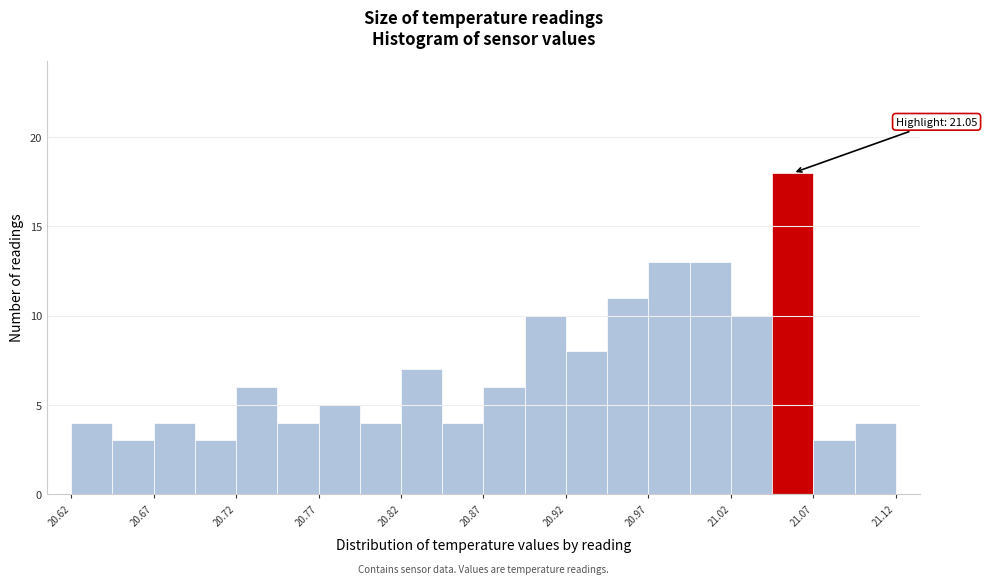

Around what value on the x-axis is the tallest bar? Give the approximate position of its centre, as read against the axis.

21.06